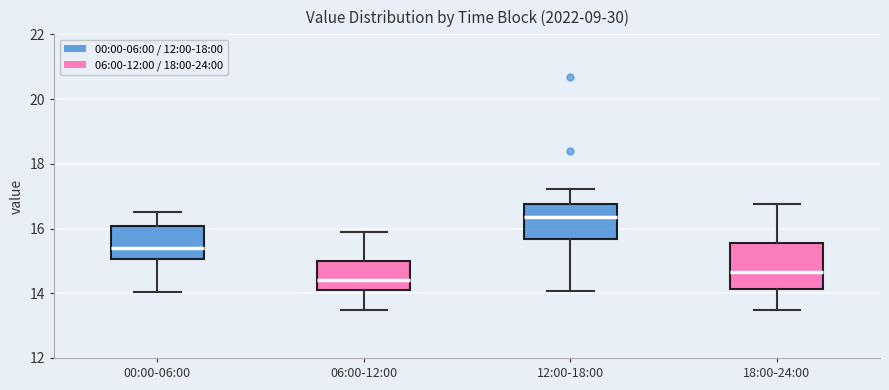

Reading left to right, transcribe this box plot: for each box, give where its median line is, the range the box spans, and where its two whiskers end, as read against the y-axis. The values are not printed on the chart, so give them approximately, as read against the axis.

00:00-06:00: median 15.4, box 15.0 to 16.0, whiskers 14.0 to 16.6
06:00-12:00: median 14.4, box 14.0 to 15.0, whiskers 13.4 to 16.0
12:00-18:00: median 16.4, box 15.6 to 16.8, whiskers 14.0 to 17.2
18:00-24:00: median 14.6, box 14.2 to 15.6, whiskers 13.4 to 16.8